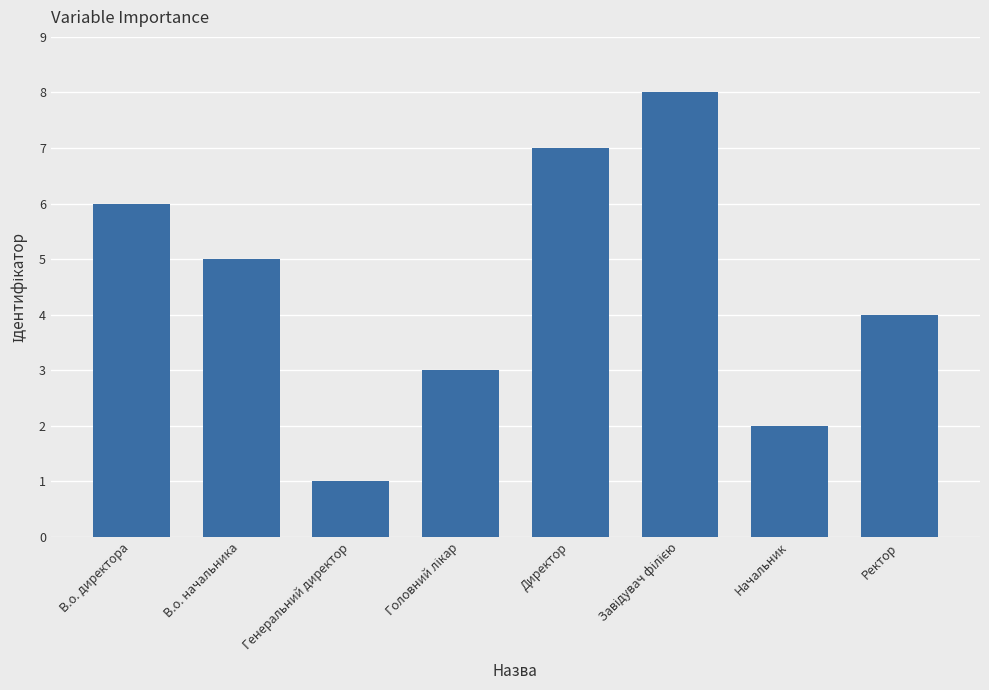

How many data points does each series have?

8